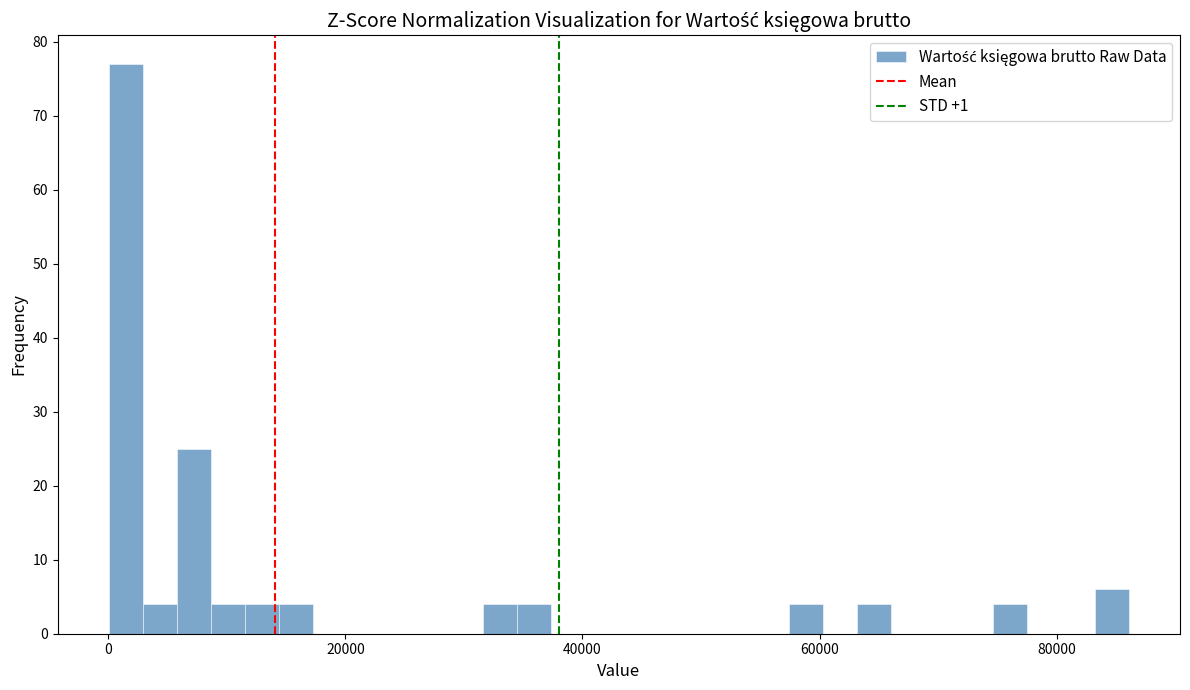

Read against the x-axis, roughly where is the centre of the tallest bar?

2000